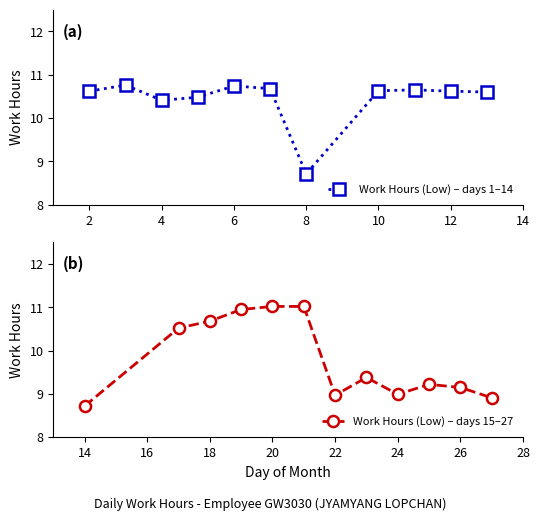

Reading left to right, what are all the values shown in this chart?

2=10.6	3=10.8	4=10.4	5=10.5	6=10.7	7=10.7	8=8.7	10=10.6	11=10.7	12=10.6	13=10.6	14=8.7	17=10.5	18=10.7	19=10.9	20=11.0	21=11.0	22=9.0	23=9.4	24=9.0	25=9.2	26=9.2	27=8.9